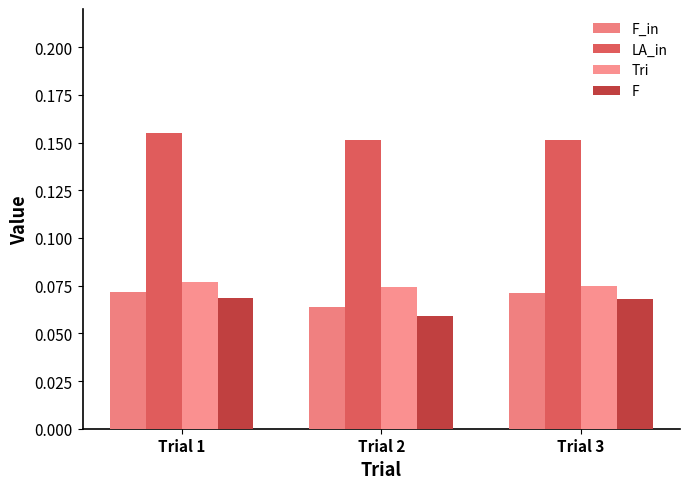

How many distinct data groups are displayed?

4